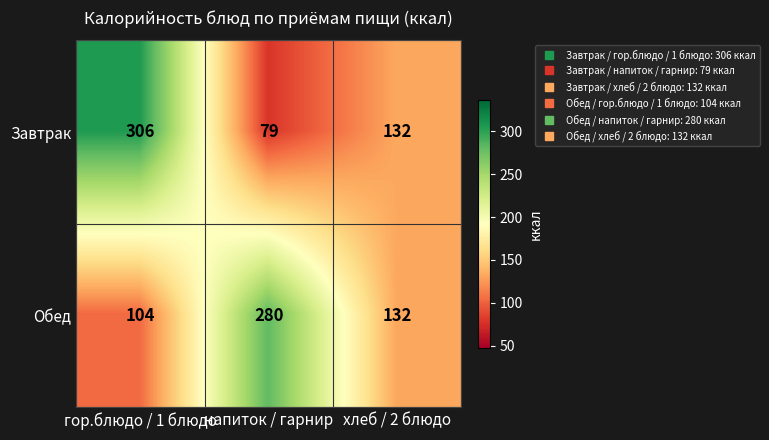

Which series has the largest range (max minus min)?

Завтрак